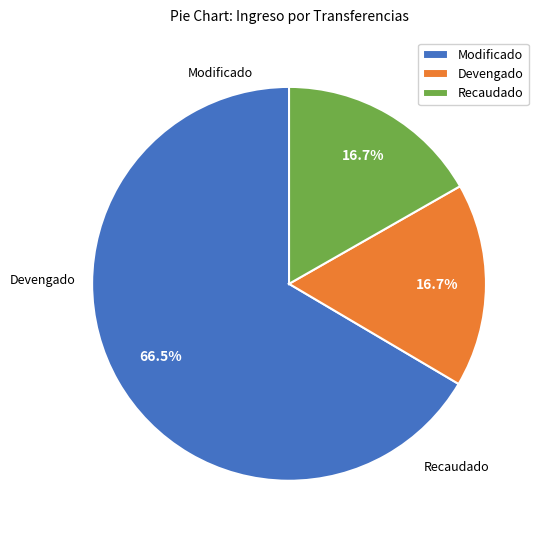

Approximately how many times larger is the value at Modificado compared to Devengado?

4.0